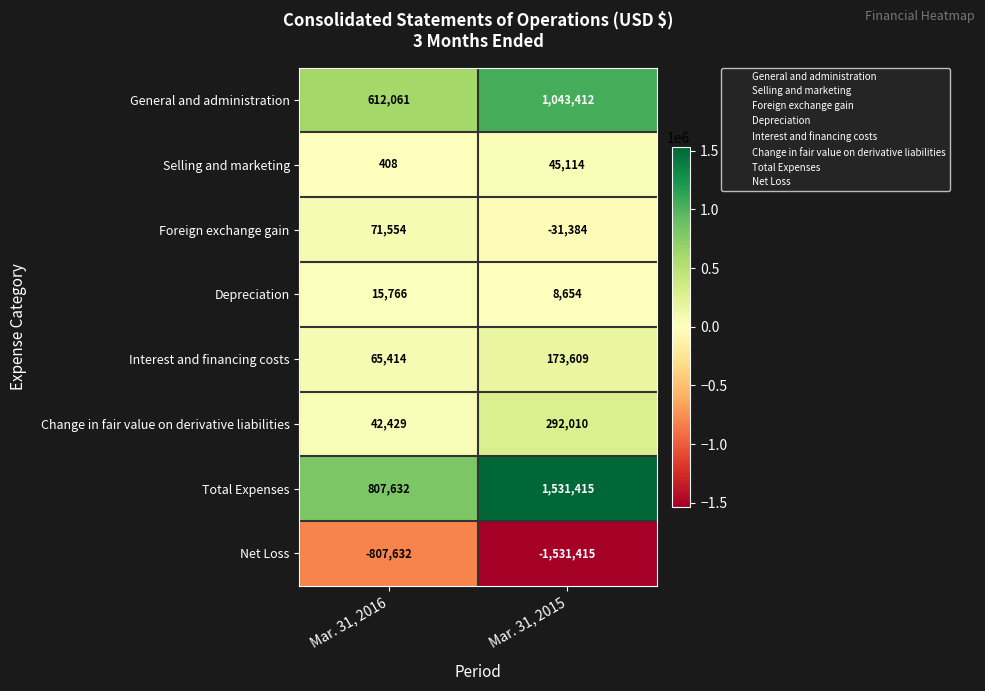

What is the difference between the maximum and minimum values in the Net Loss series?

723783